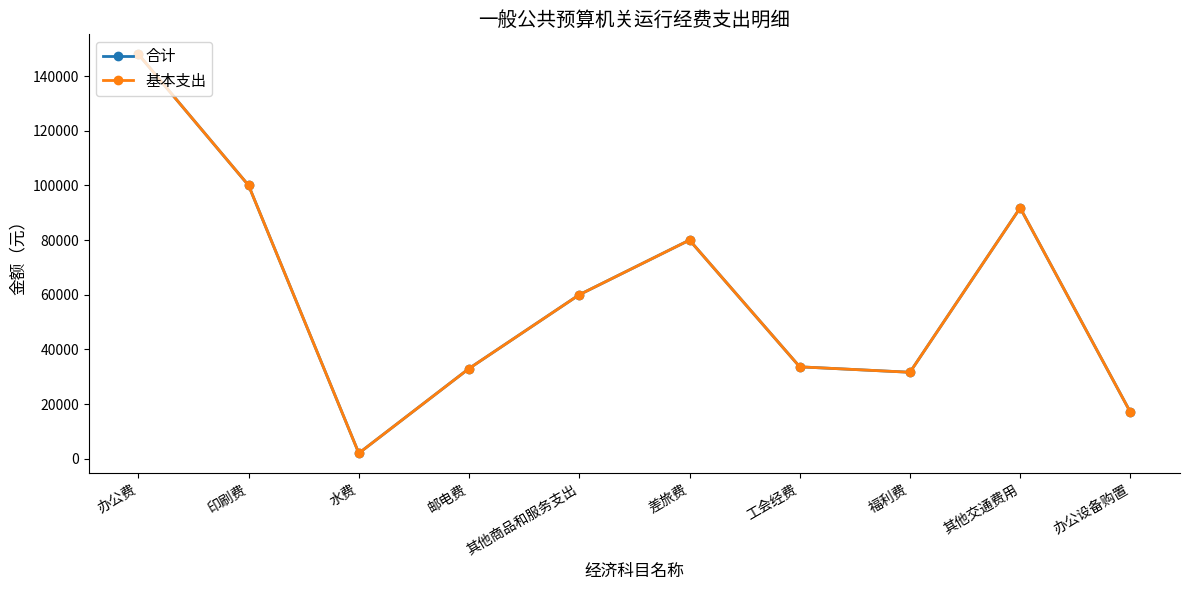

What is the value of the 合计 point at the 7th from the left?

33617.6